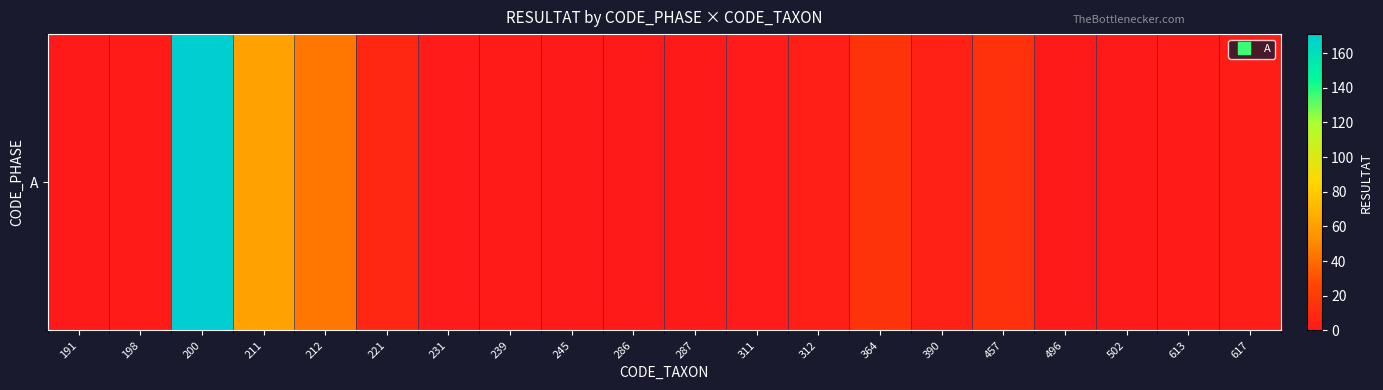

The chart shows a value of 2 at 613. True or false?

True